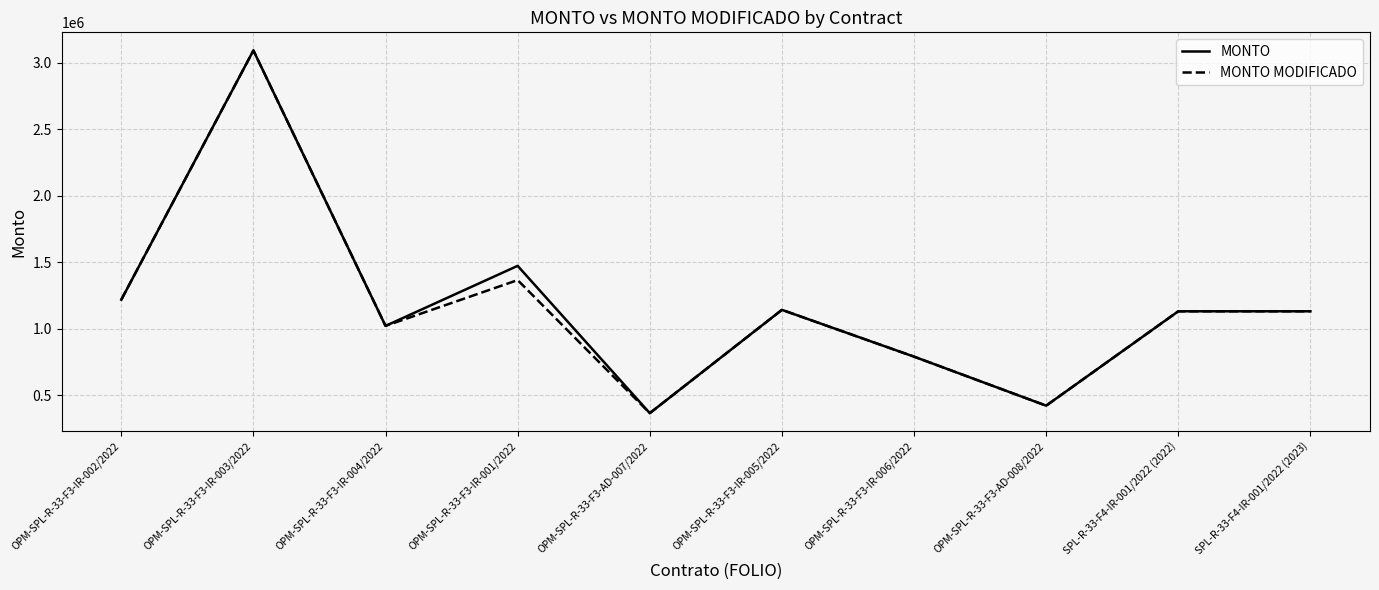

The value of MONTO at OPM-SPL-R-33-F3-IR-006/2022 is 790135.6. True or false?

True